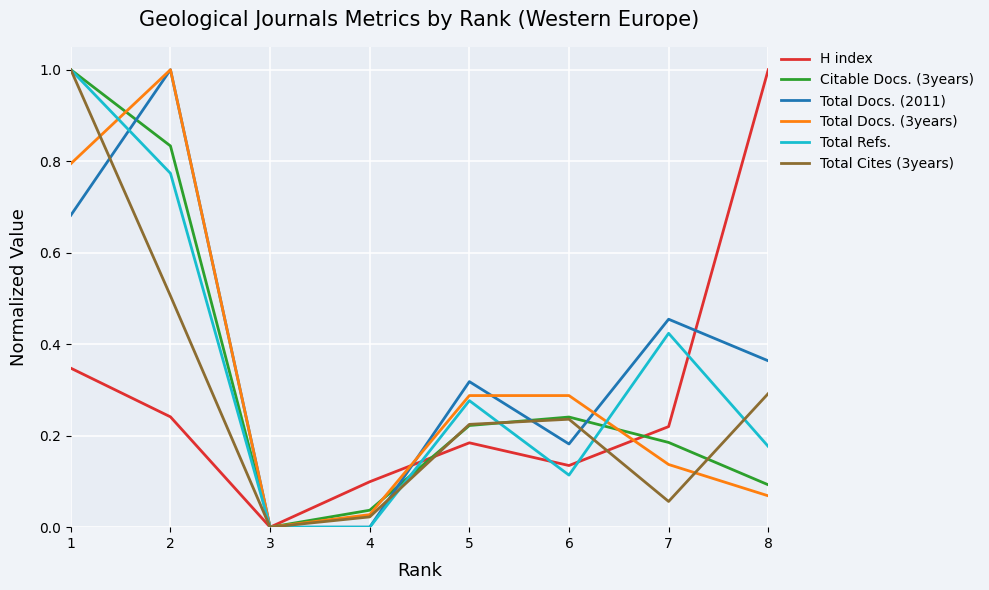

Is the value of Total Cites (3years) at 4 greater than the value of Citable Docs. (3years) at 8?

No